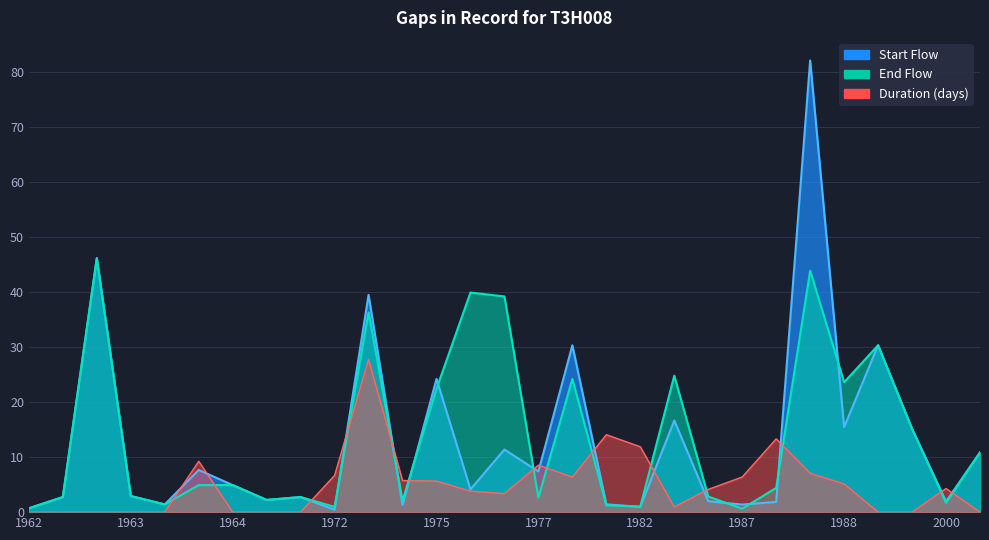

At which label does Duration reach its minimum?

1962